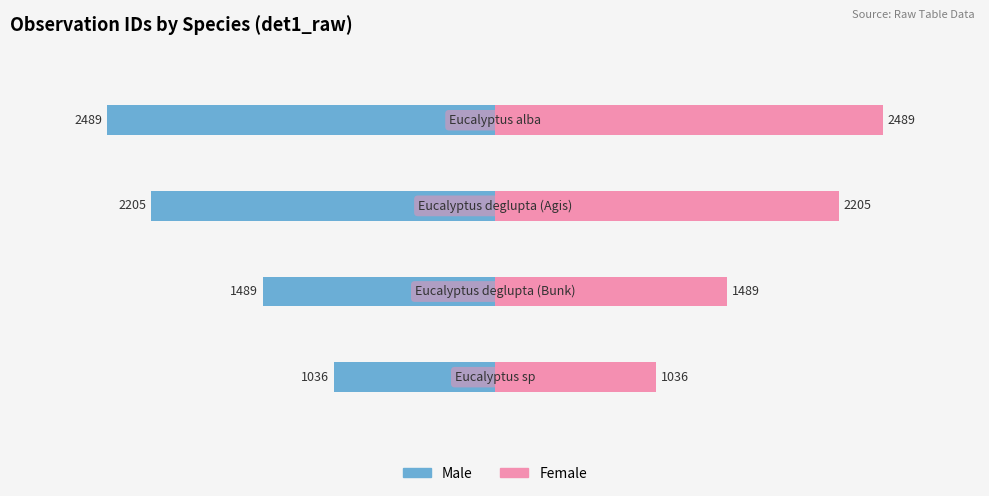

Are the bars grouped side by side (vs. stacked)?

Yes